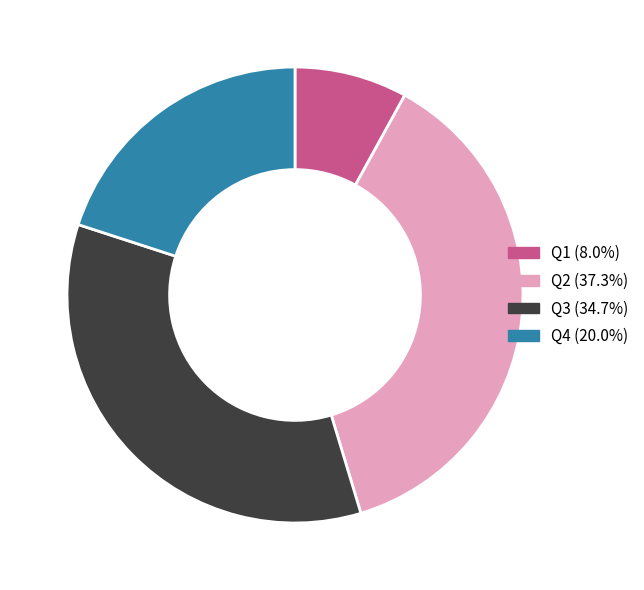

Rank the categories by value from lowest to highest.

Q1, Q4, Q3, Q2